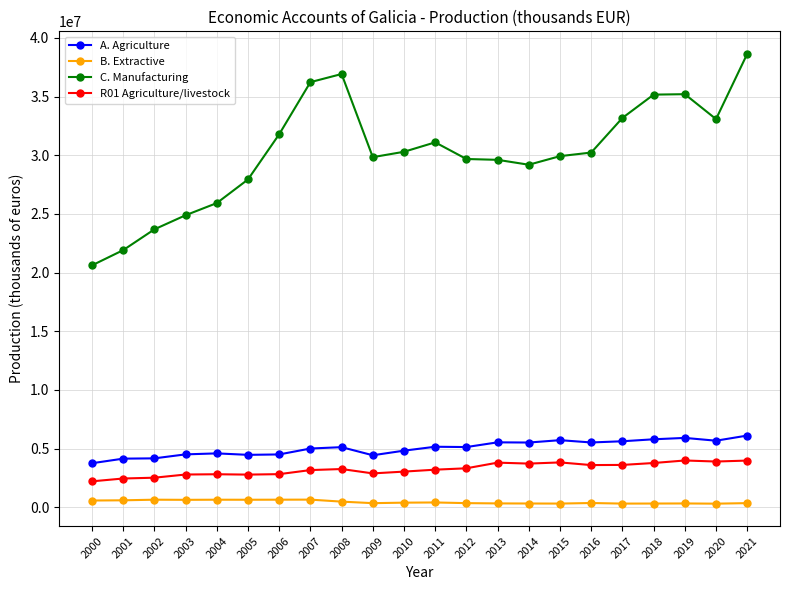

What is the spread (max minus min) of values at 2003?

24248691